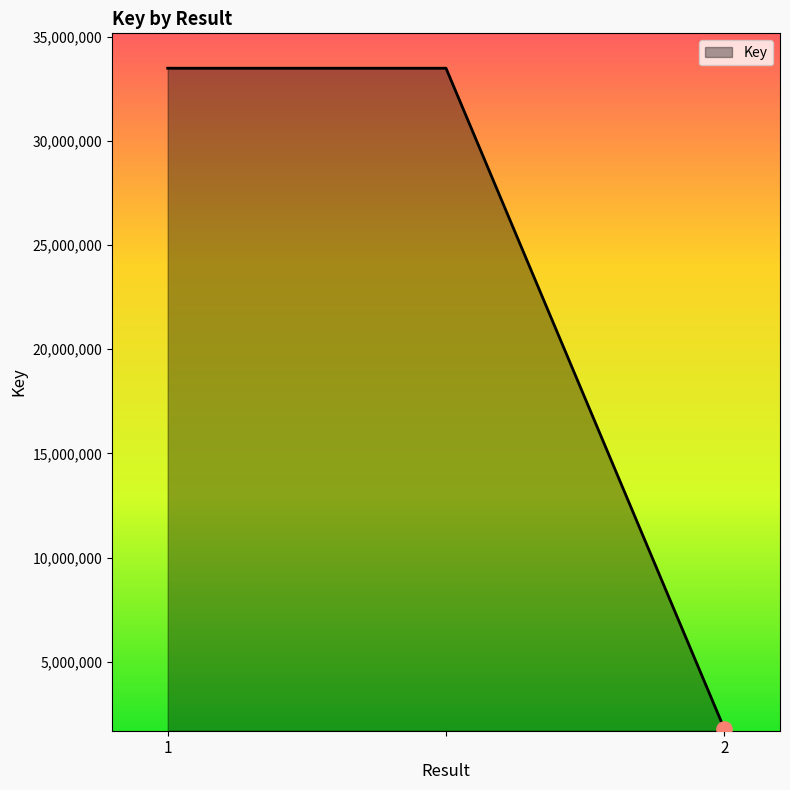

What is the smallest value displayed?

1785912